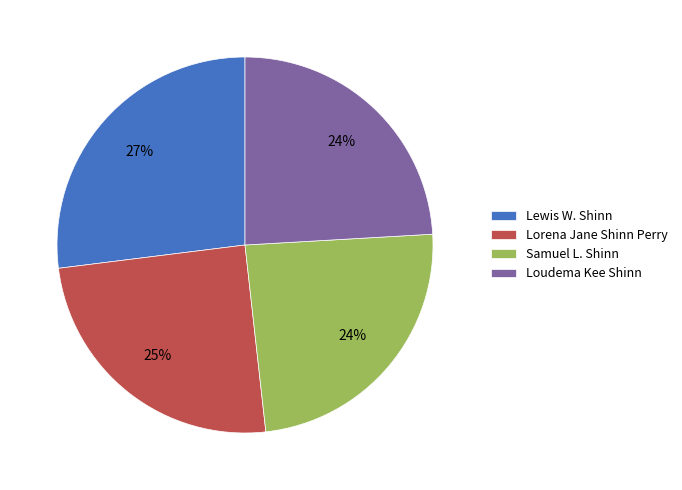

Do Loudema Kee Shinn and Lorena Jane Shinn Perry together represent more than half of the pie?

No